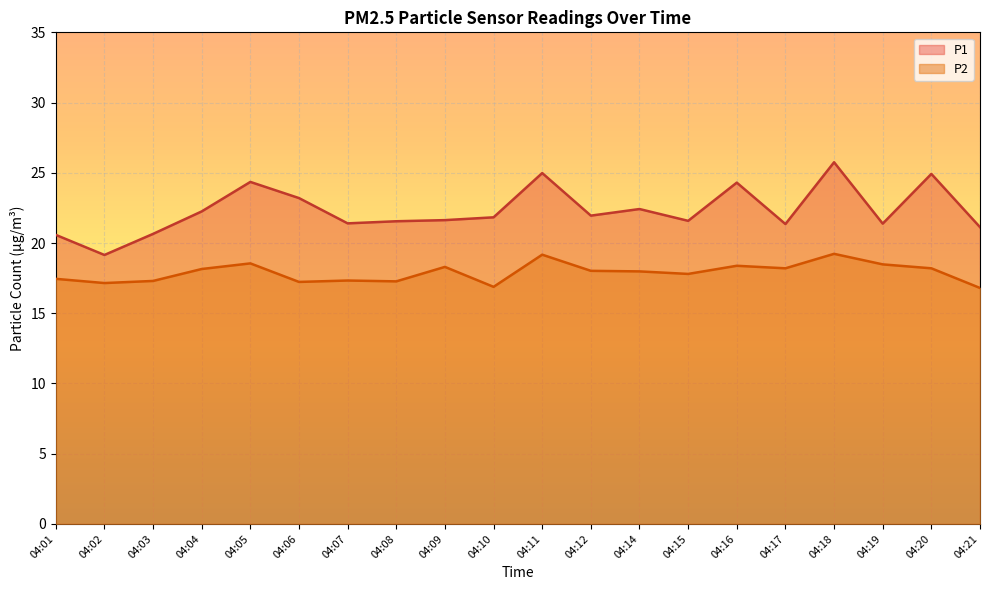

At which category does P1 reach its first local valley?

04:02